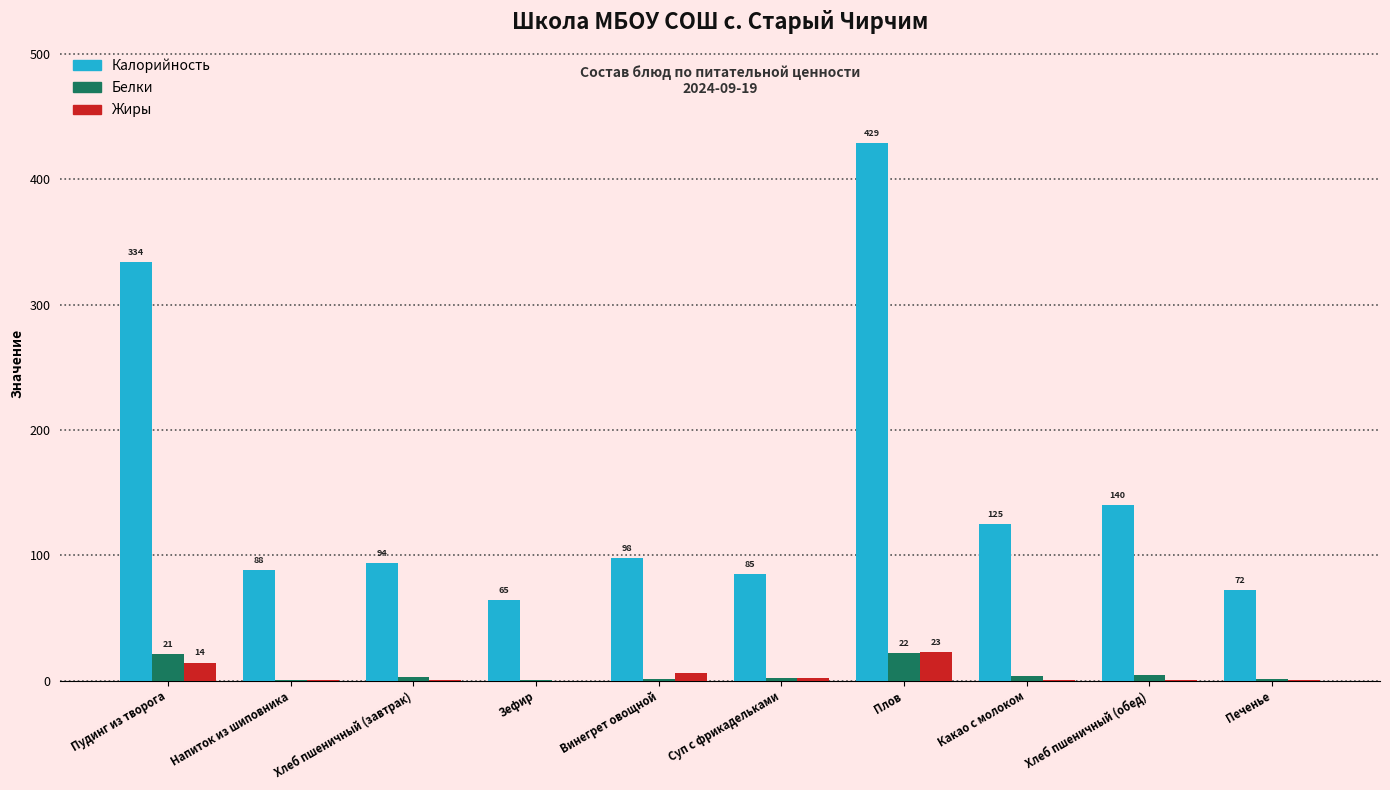

Is the value of Белки at Зефир greater than the value of Калорийность at Зефир?

No